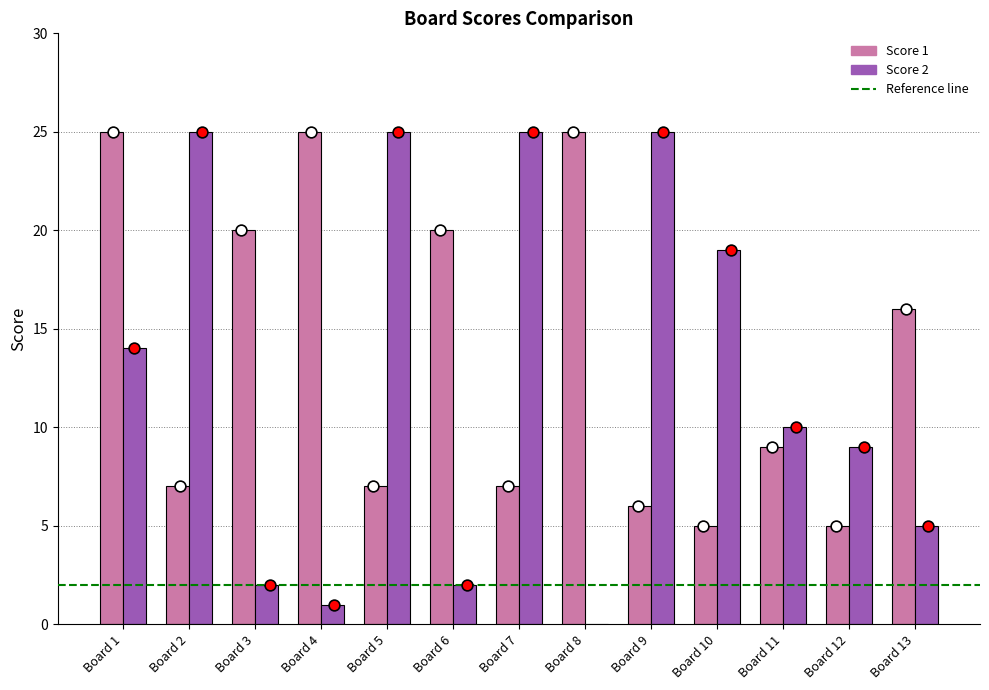

Which series has the largest total across all categories?

Score 1